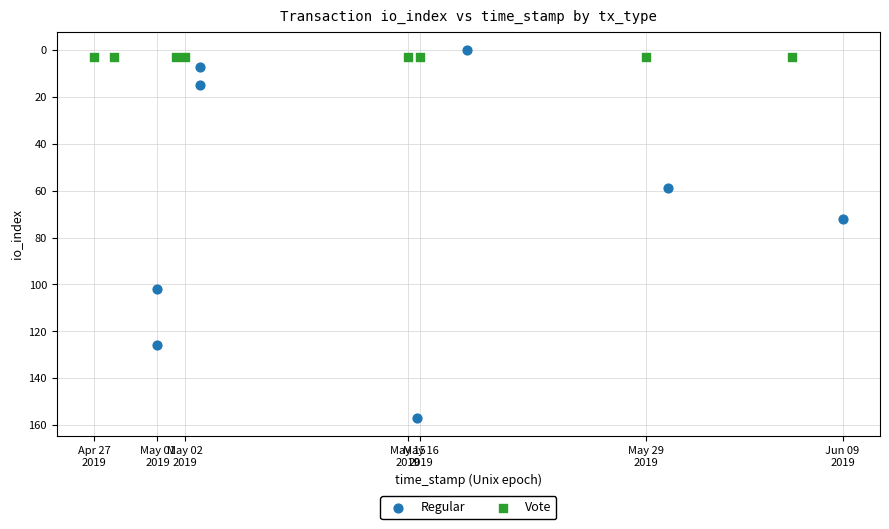

Which series contains the lowest Y value?

Regular